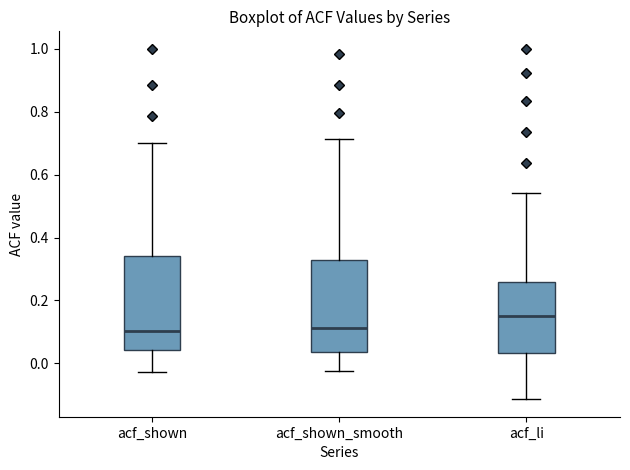

Which box's median line is the highest?

acf_li